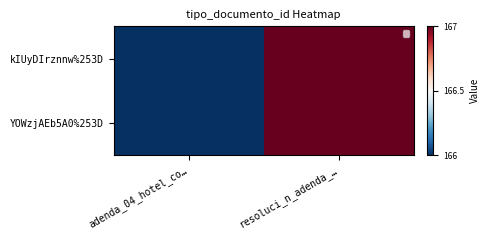

Which series changed the most between adenda_04_hotel_co… and resoluci_n_adenda_…?

kIUyDIrznnw%253D